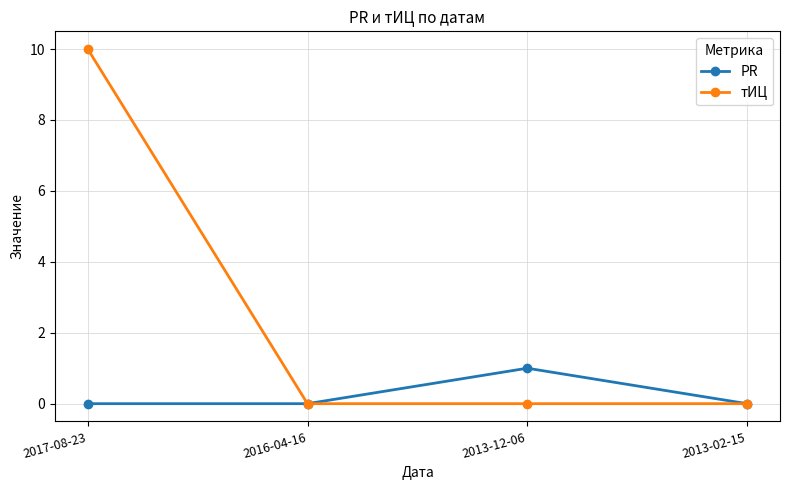

What is the label of the 4th point from the right?

2017-08-23